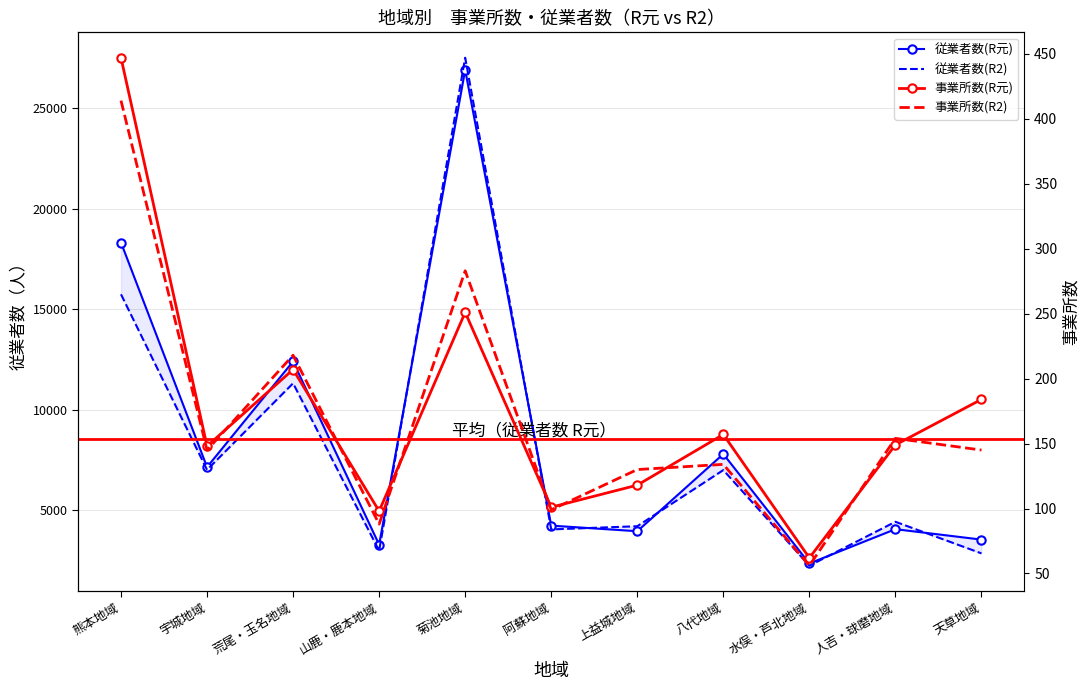

What position from the right is 上益城地域?

5